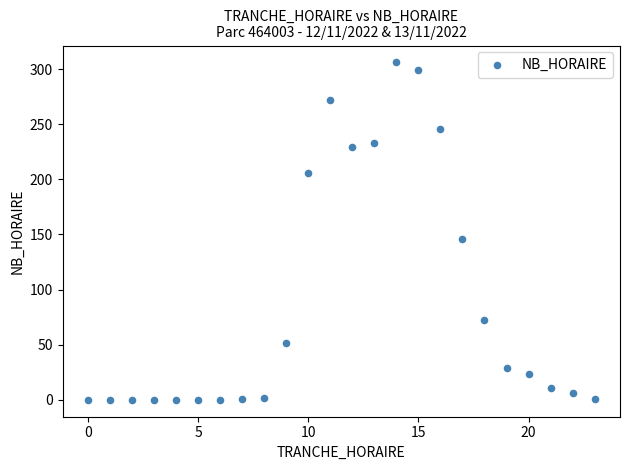

What Y value in the scatter plot is closest to 153?

146